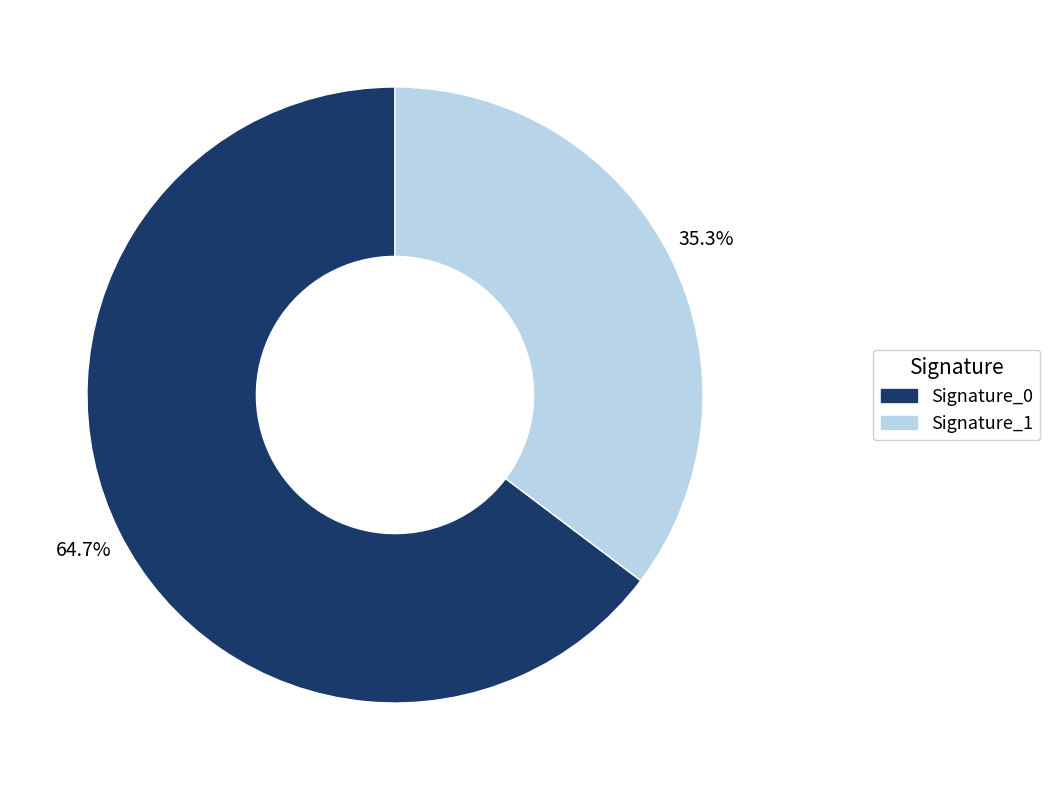

Approximately how many times larger is the value at Signature_0 compared to Signature_1?

1.8